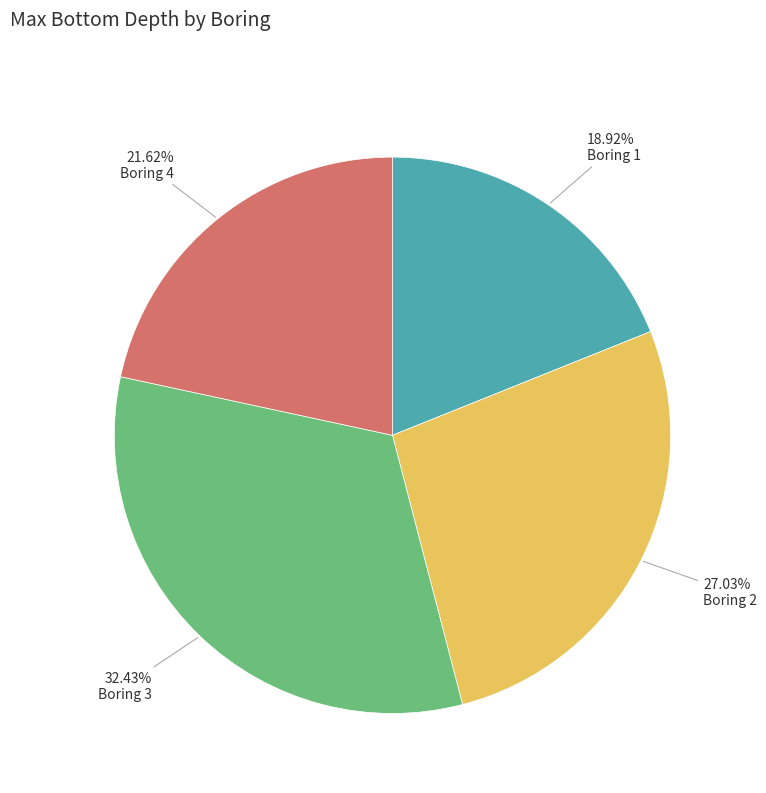

To the nearest percent, what is the difference between the largest and smallest slice percentages?

14%